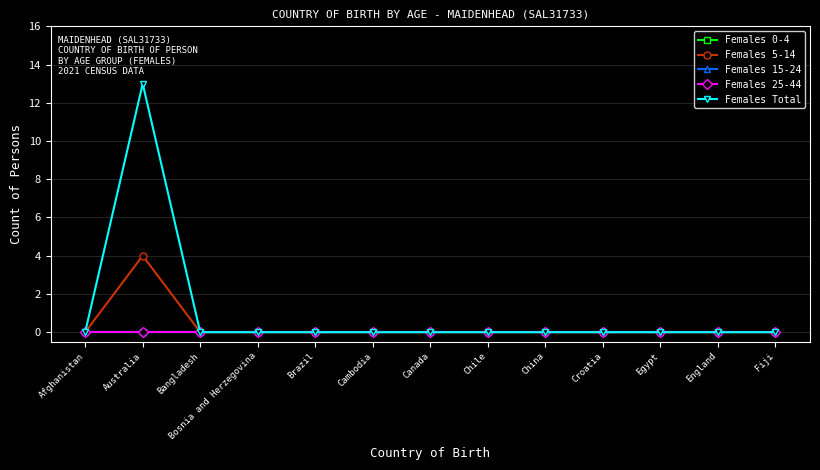

Reading left to right, what are all the values shown in this chart?

Females 0-4: 0	0	0	0	0	0	0	0	0	0	0	0	0
Females 5-14: 0	4	0	0	0	0	0	0	0	0	0	0	0
Females 15-24: 0	0	0	0	0	0	0	0	0	0	0	0	0
Females 25-44: 0	0	0	0	0	0	0	0	0	0	0	0	0
Females Total: 0	13	0	0	0	0	0	0	0	0	0	0	0